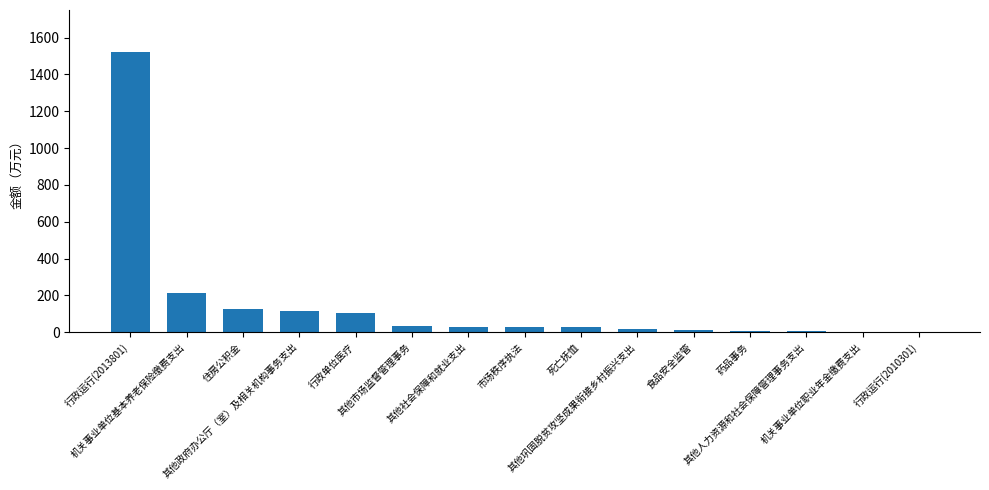

Approximately how many times larger is the value at 机关事业单位基本养老保险缴费支出 compared to 其他市场监督管理事务?

6.9